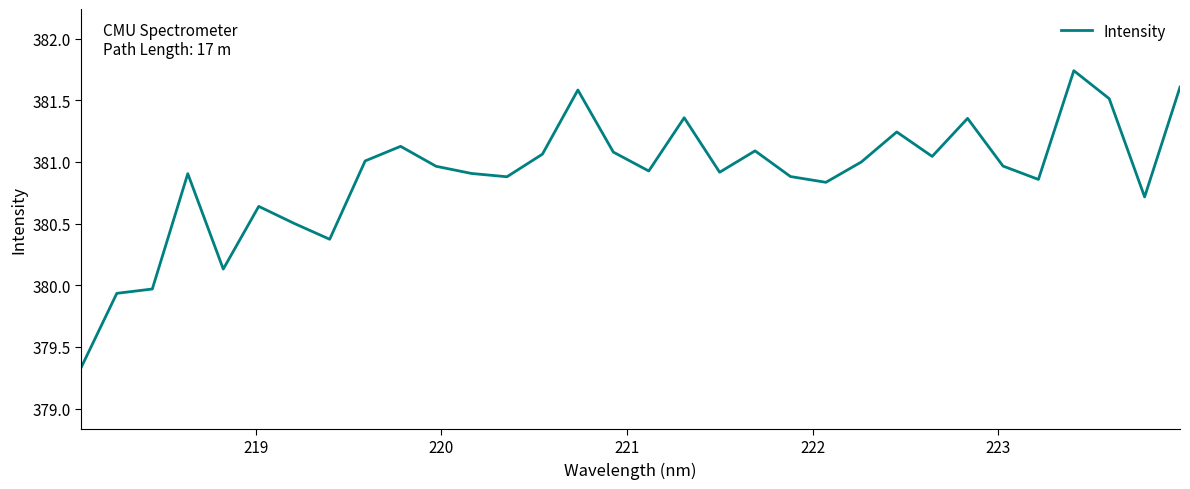

What is the difference between the maximum and minimum values?

2.4